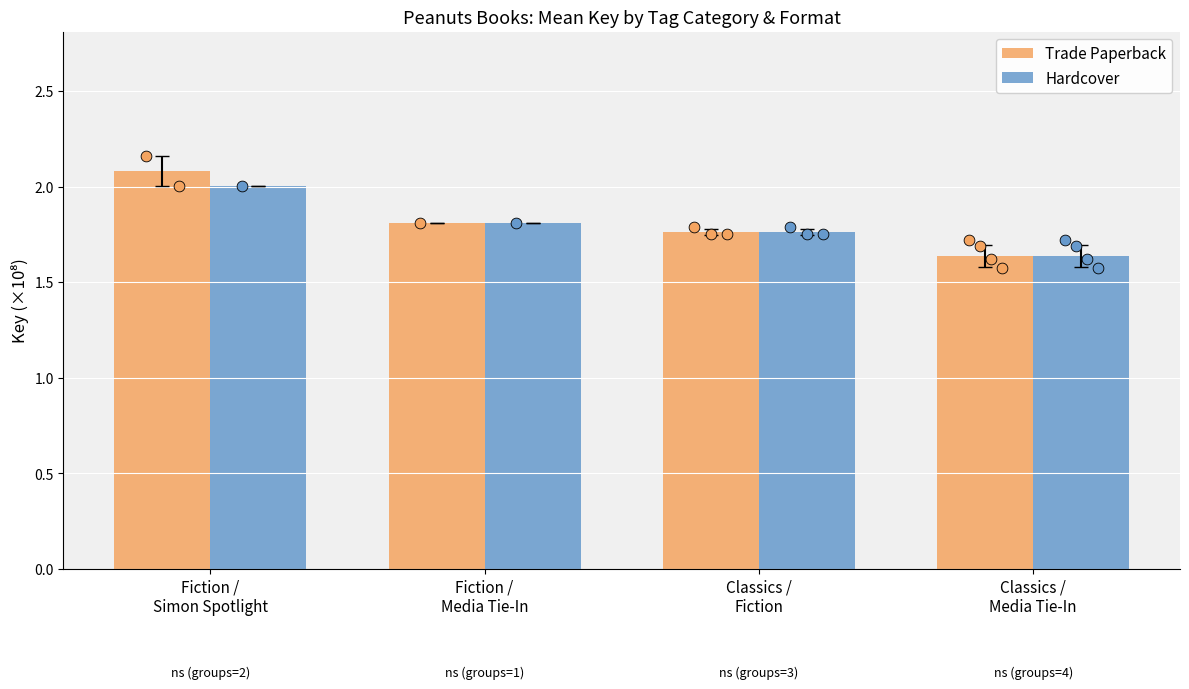

Which series has the widest spread of Y values?

Trade Paperback